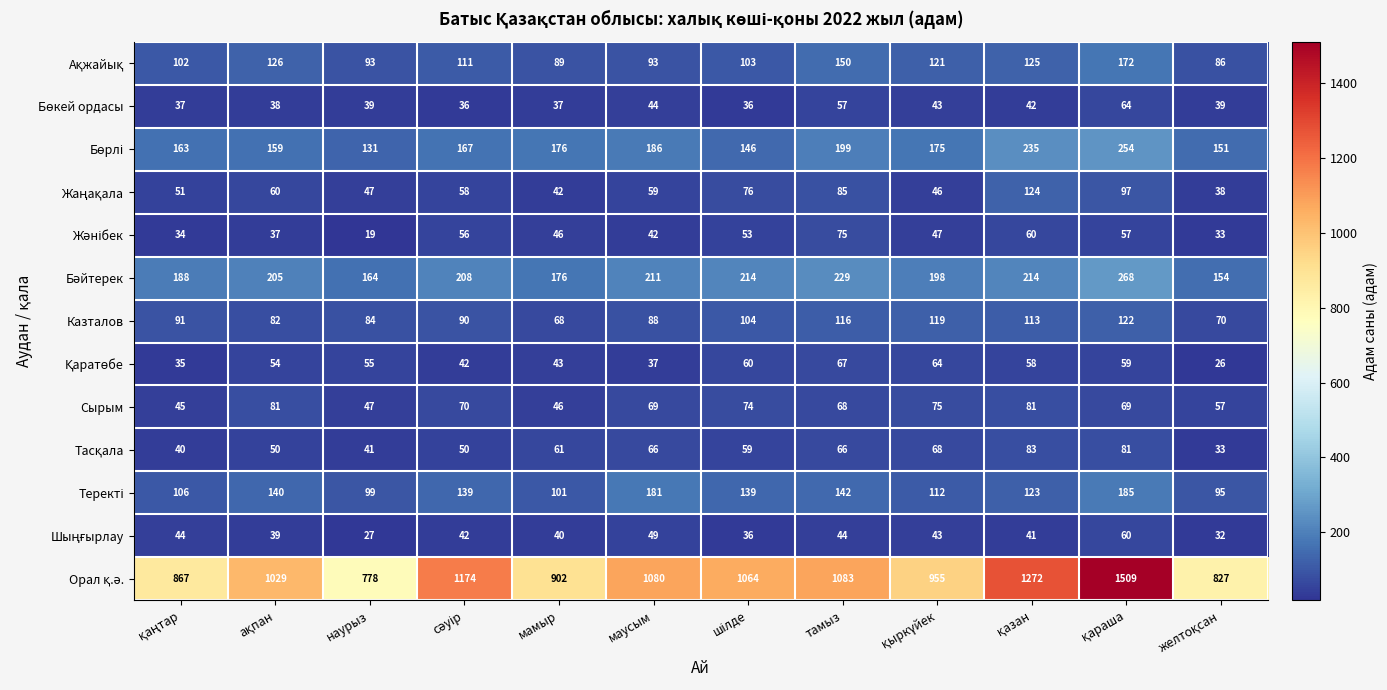

What is the difference between the maximum and minimum values in the Сырым series?

36